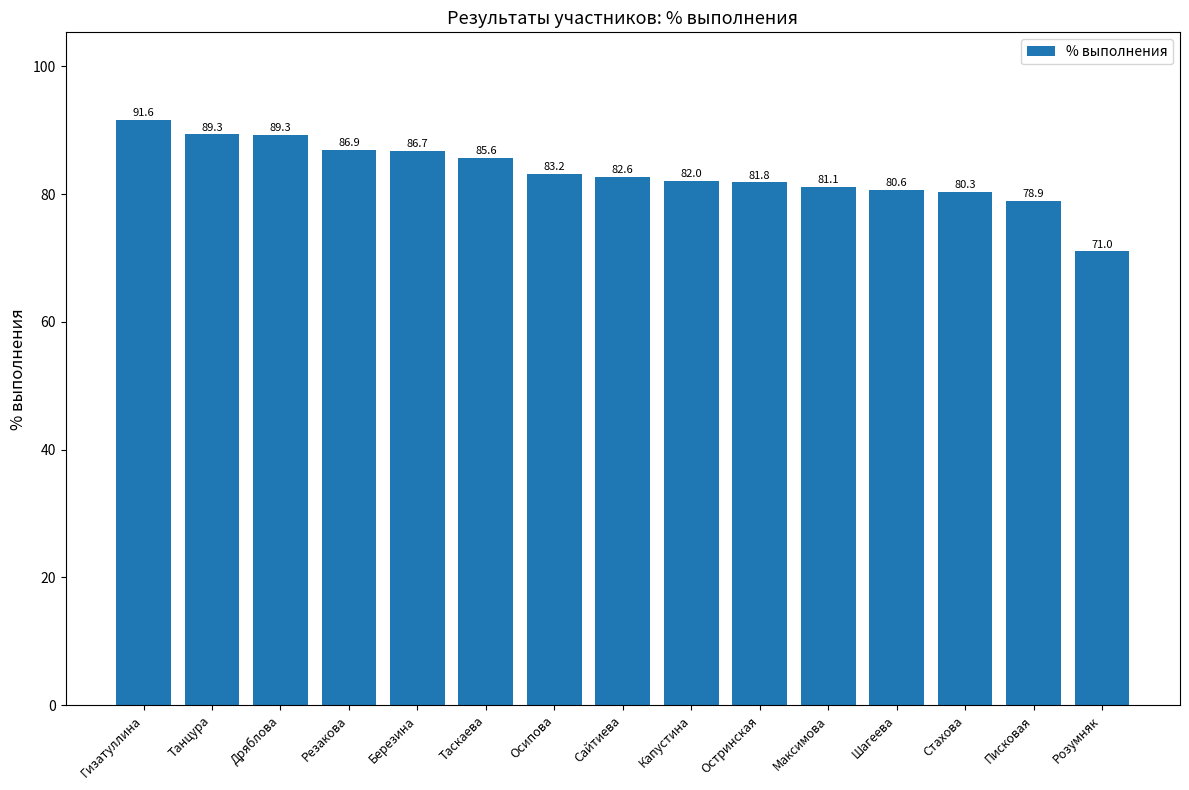

What is the label of the 8th bar from the right?

Сайтиева